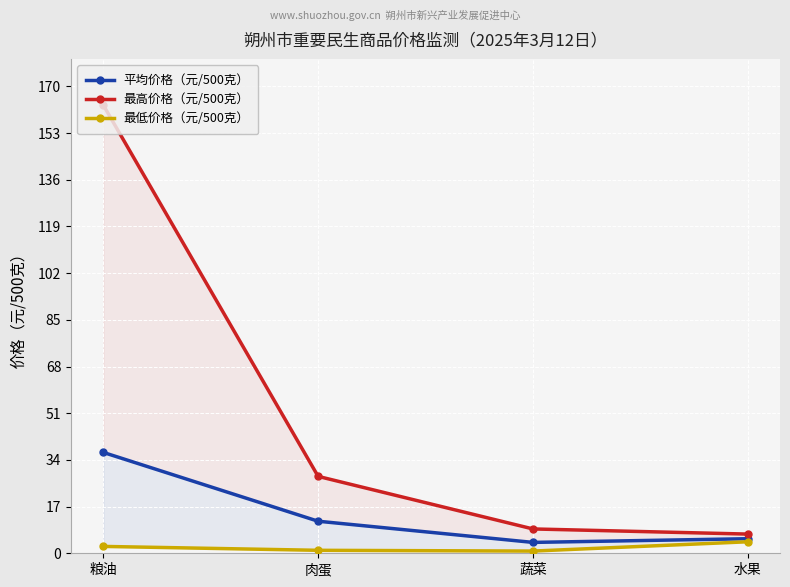

What is the total value across all series at 水果?

16.5